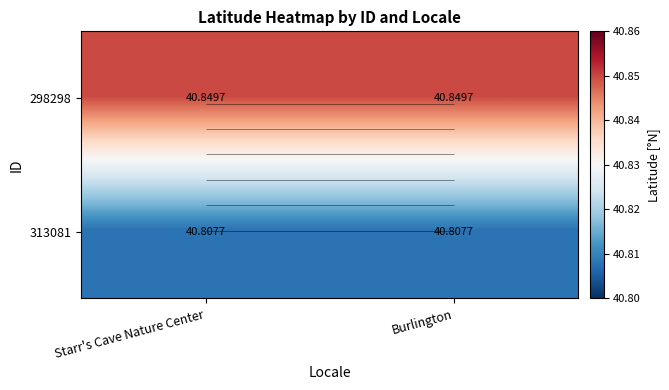

What is the smallest value displayed?

40.8